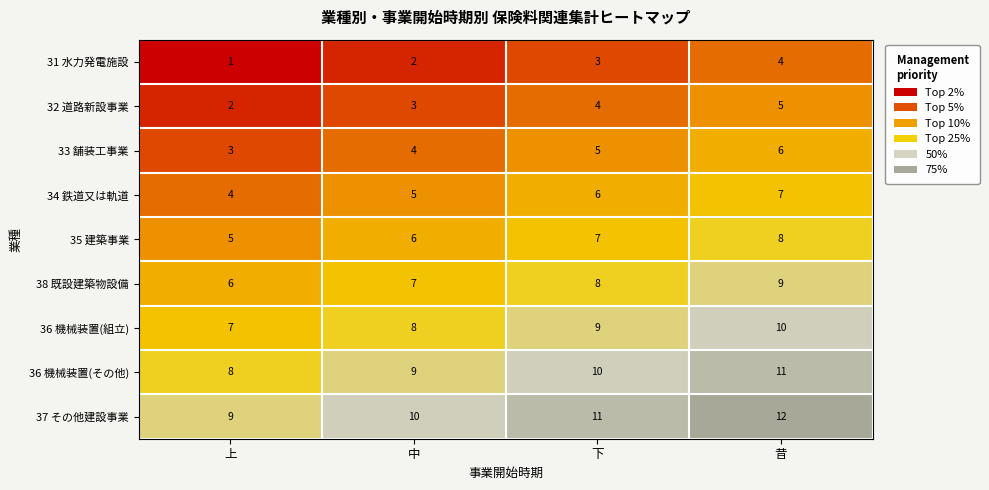

What is the sum of all 36 機械装置(組立) values?

34